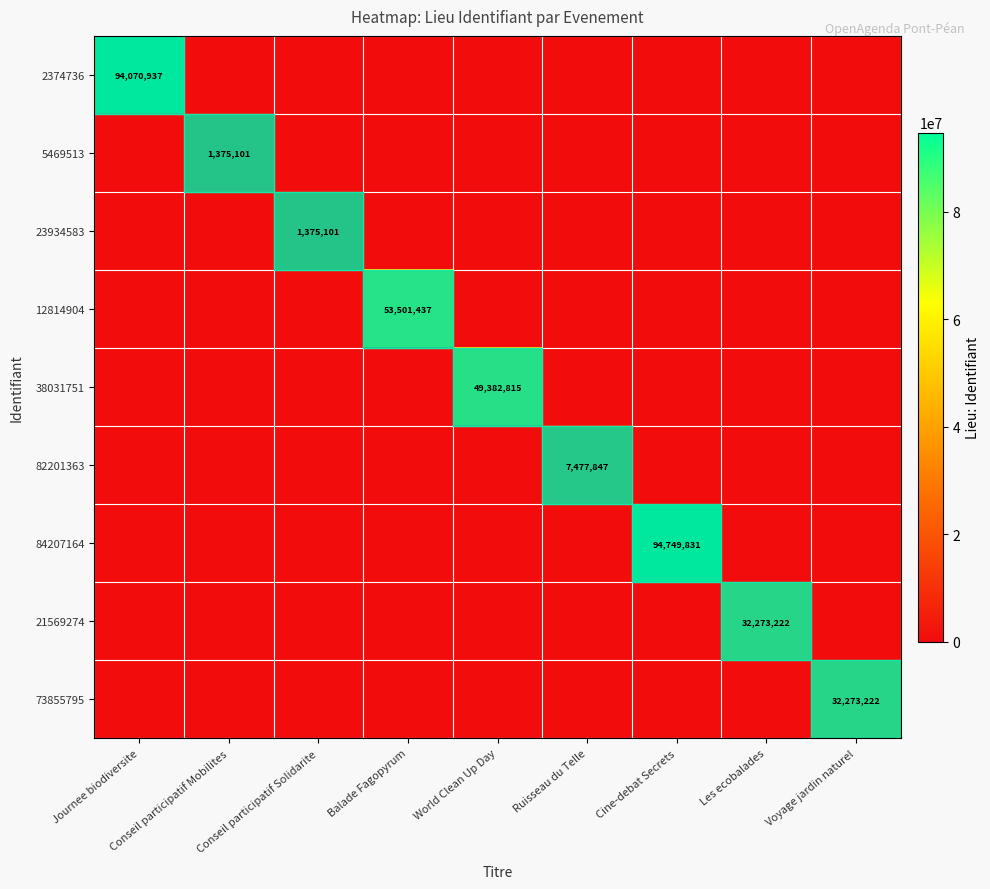

Is the value of 23934583 at Les ecobalades greater than the value of 82201363 at Balade Fagopyrum?

No